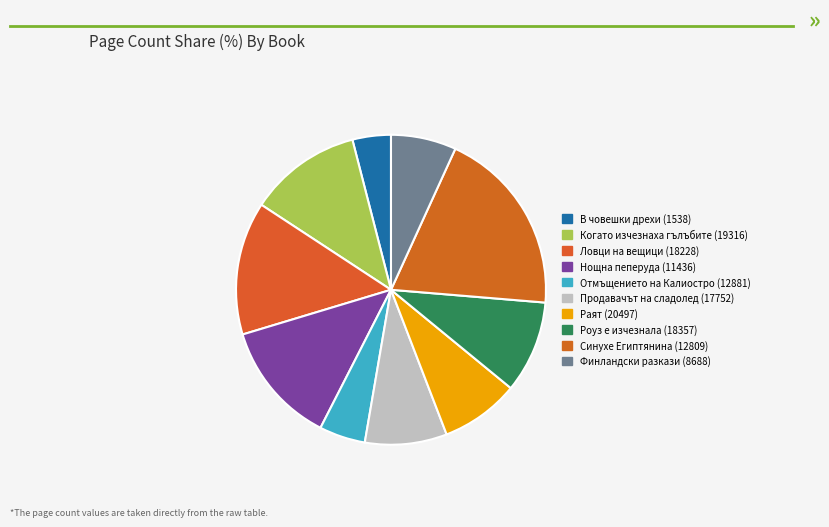

Is there a majority slice in this chart?

No